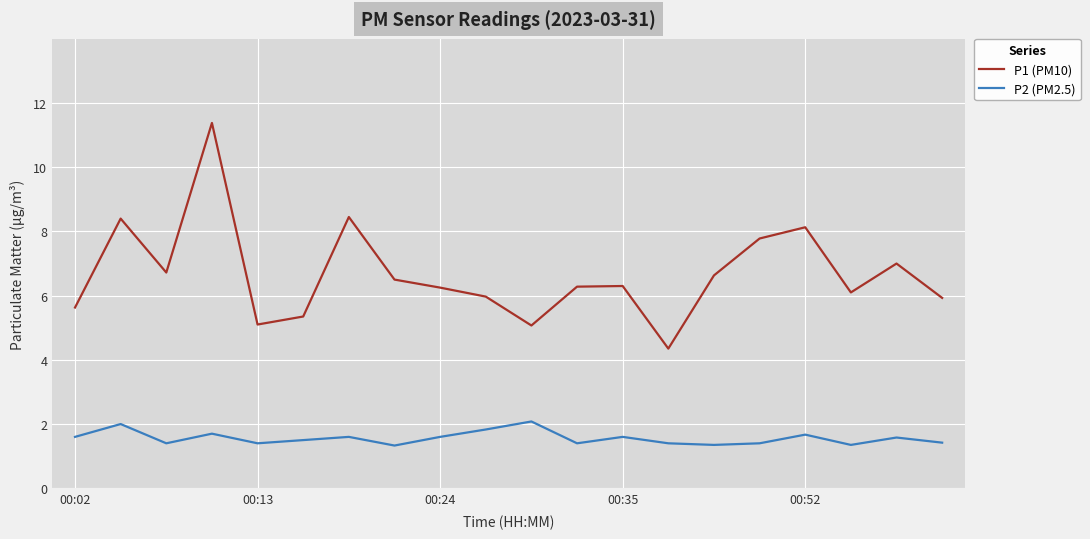

What is the maximum value shown in the chart?

11.4